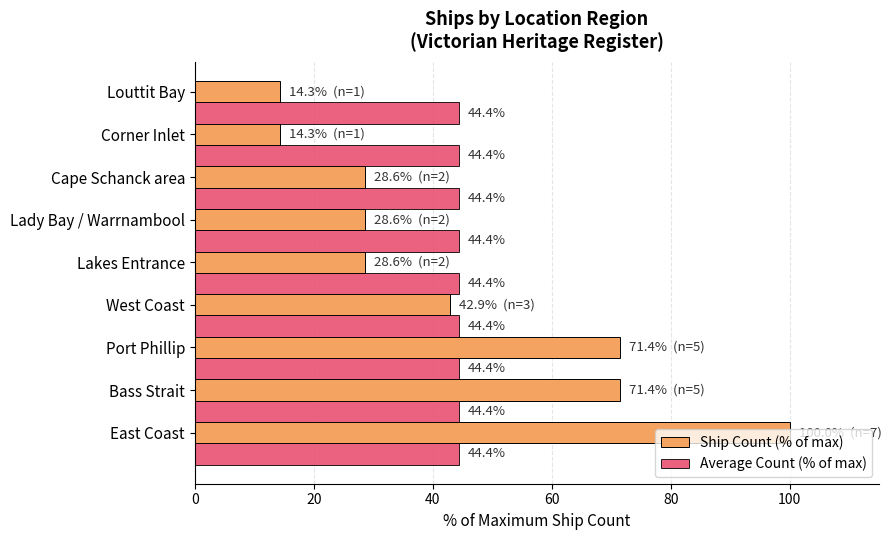

Between Port Phillip and Cape Schanck area, which series saw the biggest shift?

Ship Count (% of max)